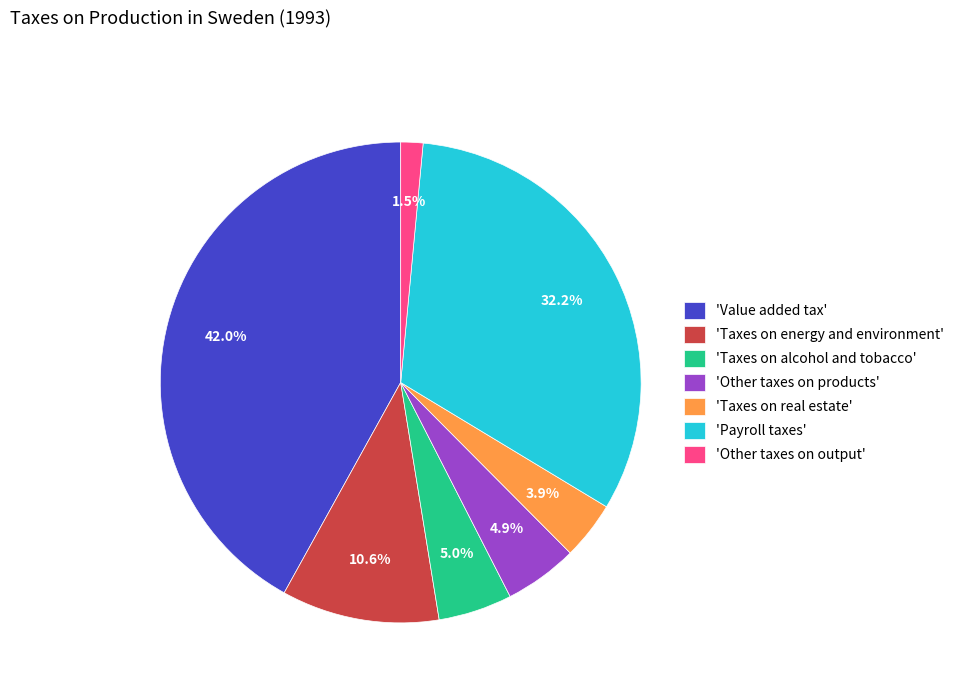

What percentage do 'Other taxes on products' and 'Value added tax' together represent?

46.9%